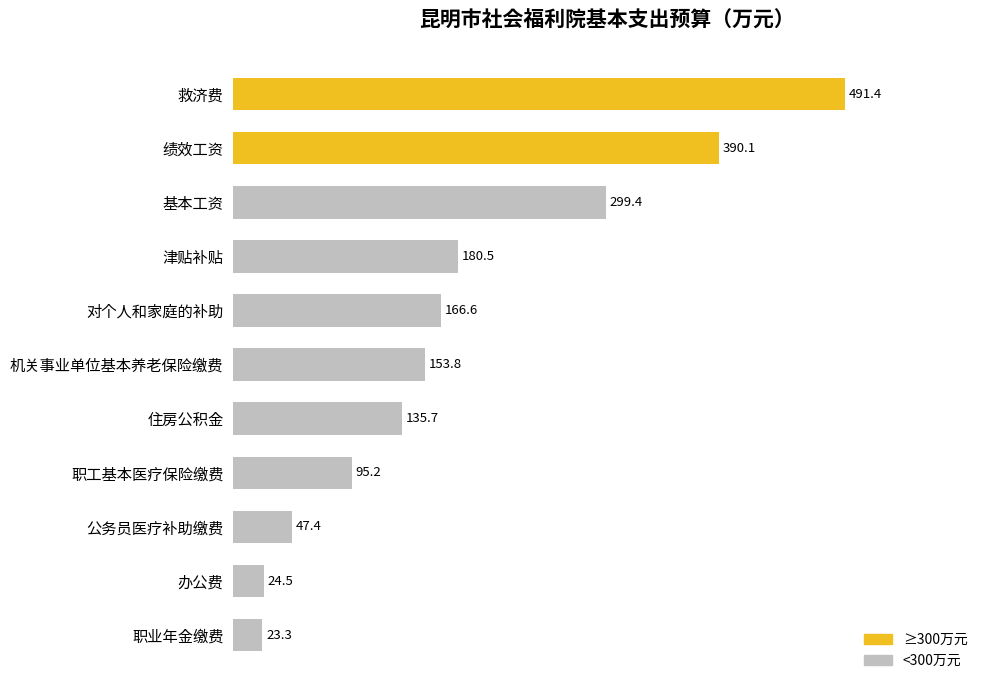

True or false: the data shows 166.6 at 对个人和家庭的补助.

True